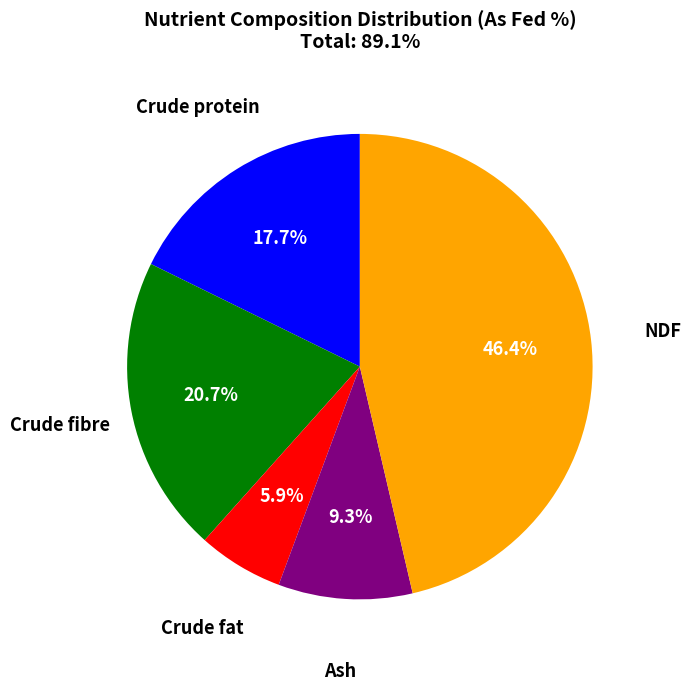

Is there any slice that represents more than half of the pie?

No